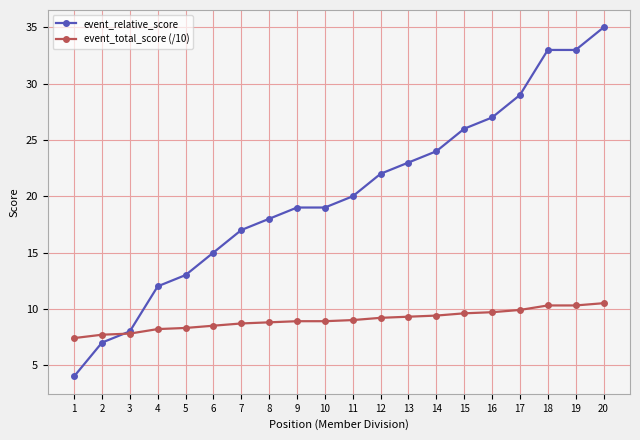

What is the difference between the event_relative_score values at 9 and 7?

2.0